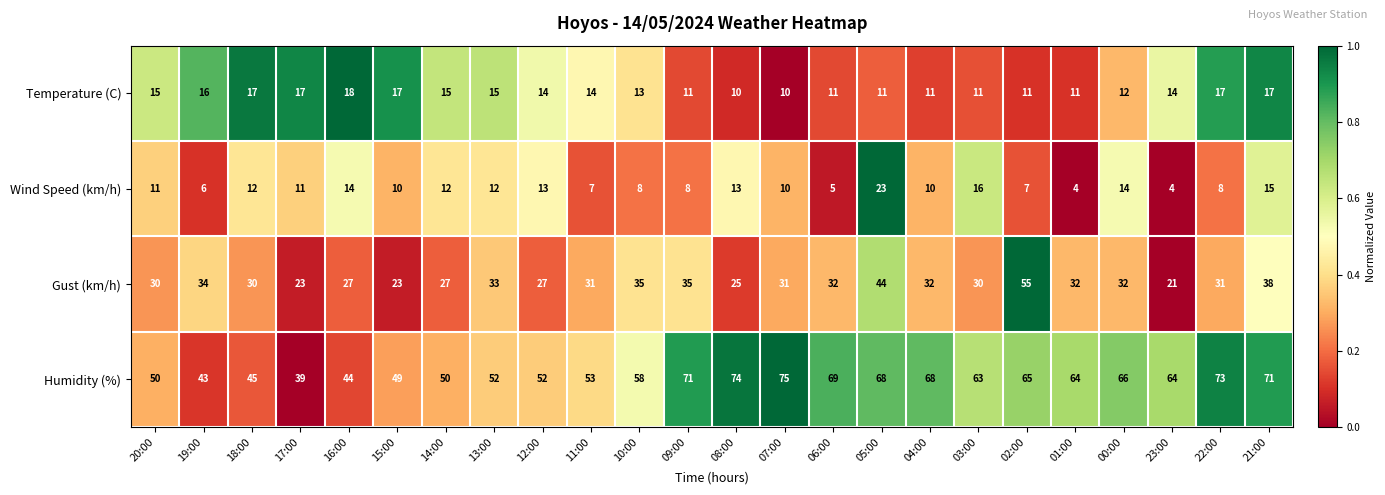

The Humidity (%) series shows 73 at 22:00. True or false?

True